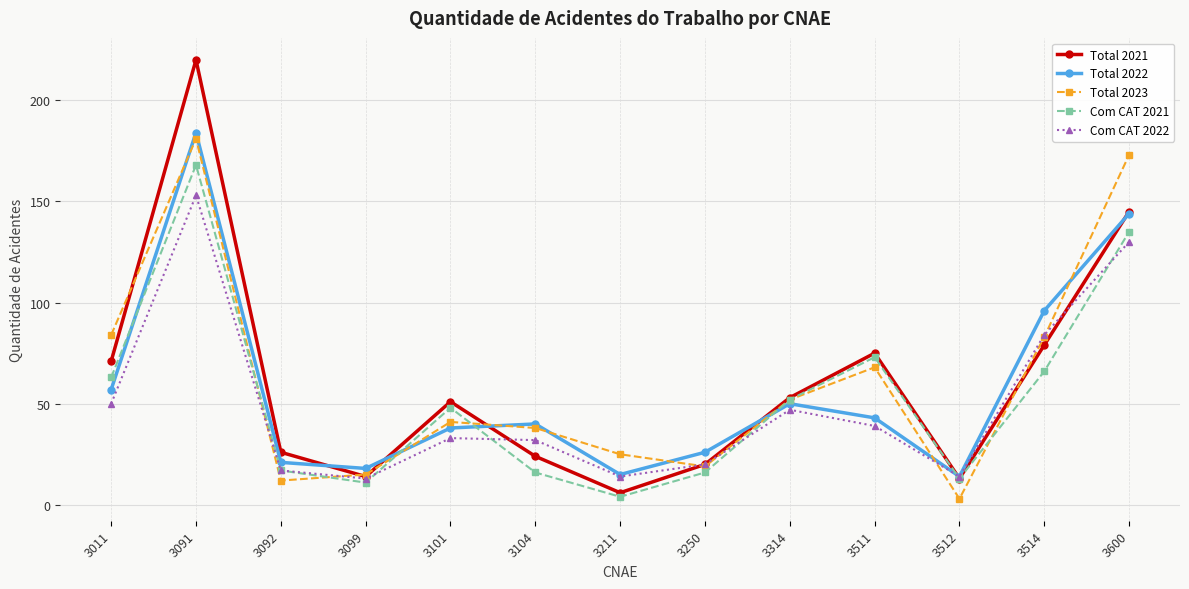

Which series has the largest range (max minus min)?

Total 2021